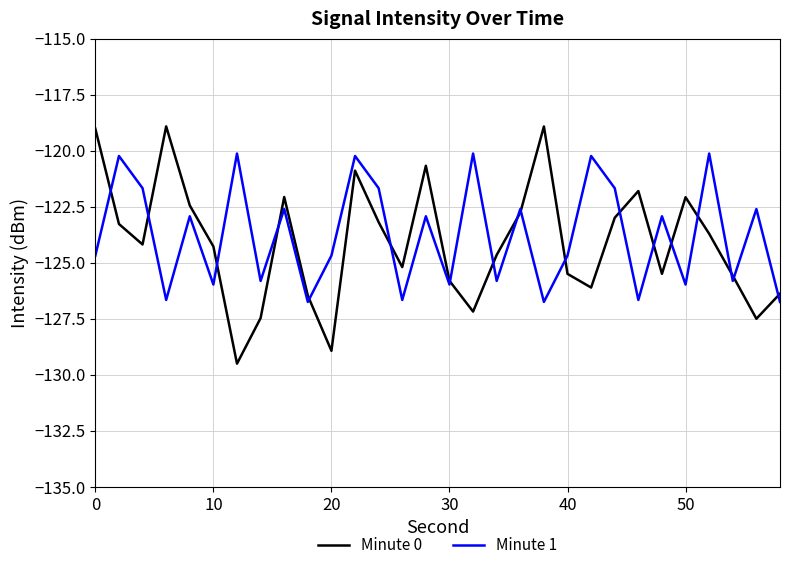

What is the difference between the maximum and minimum values in the Minute 0 series?

10.6